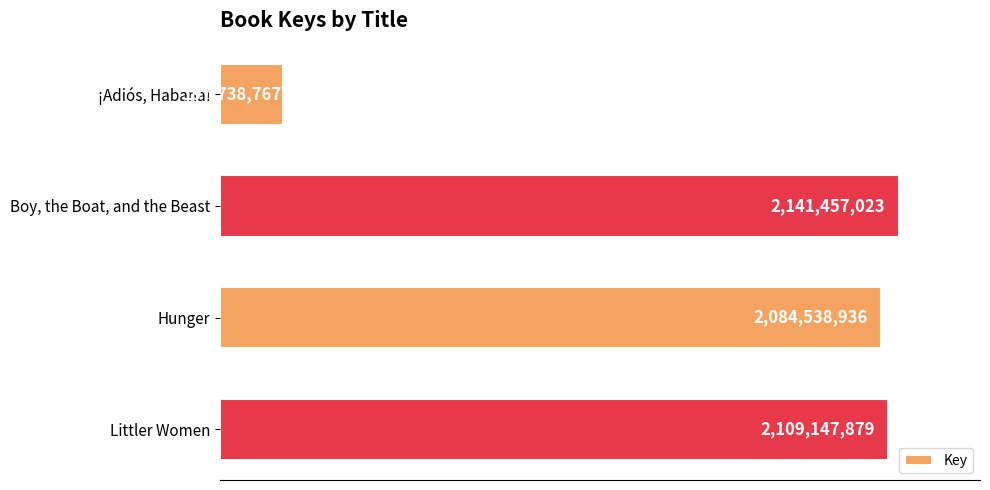

List the labels in order of value, smallest first.

¡Adiós, Habana!, Hunger, Littler Women, Boy, the Boat, and the Beast